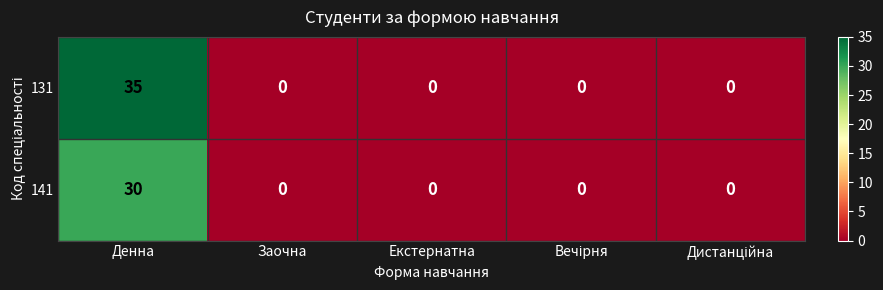

List the series in order of their overall mean, lowest first.

141, 131